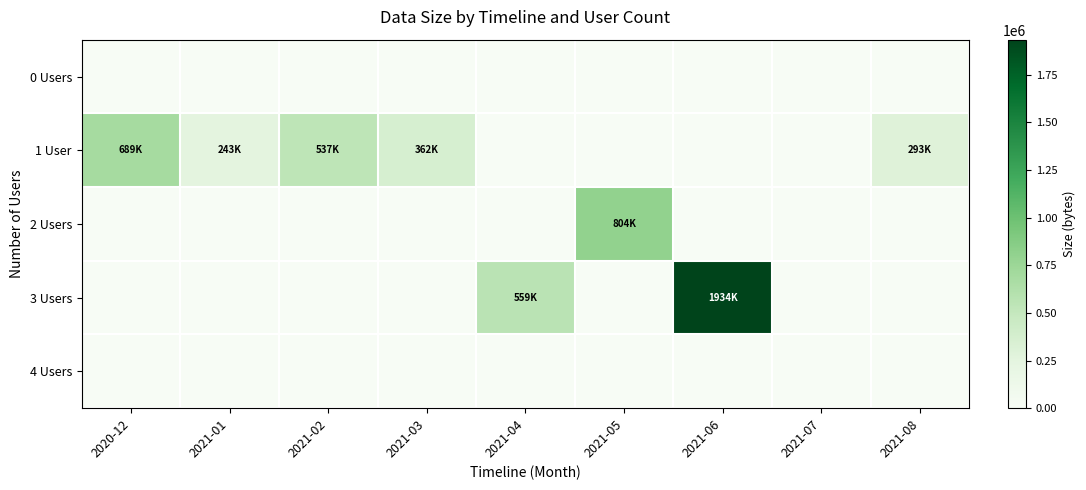

Which series has the largest total across all categories?

3 Users